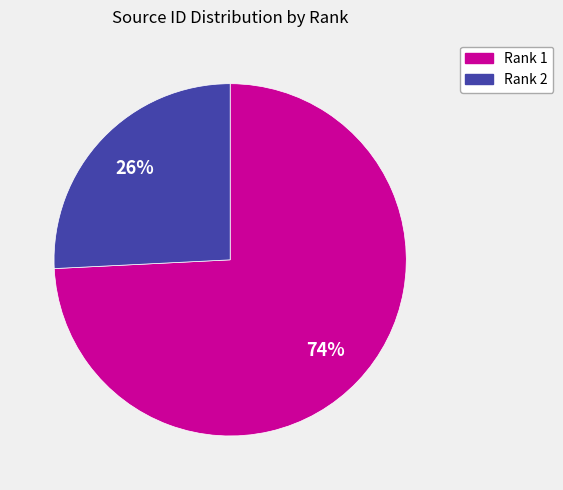

To the nearest percent, what is the difference between the largest and smallest slice percentages?

48%